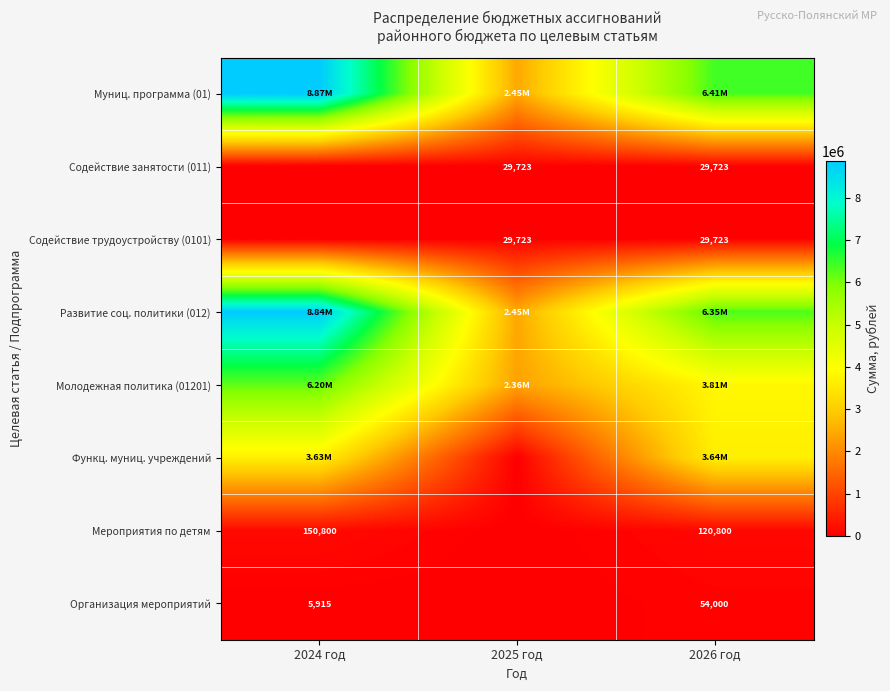

Where does the Развитие соц. политики (012) series first go above 6354942?

2024 год